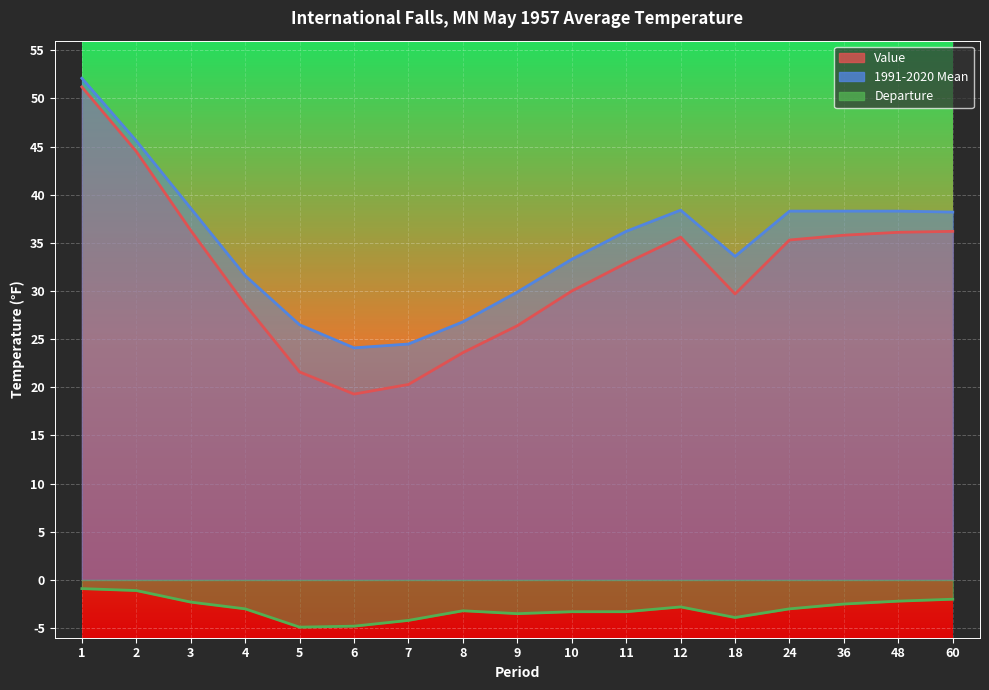

How many lines are shown in the chart?

3